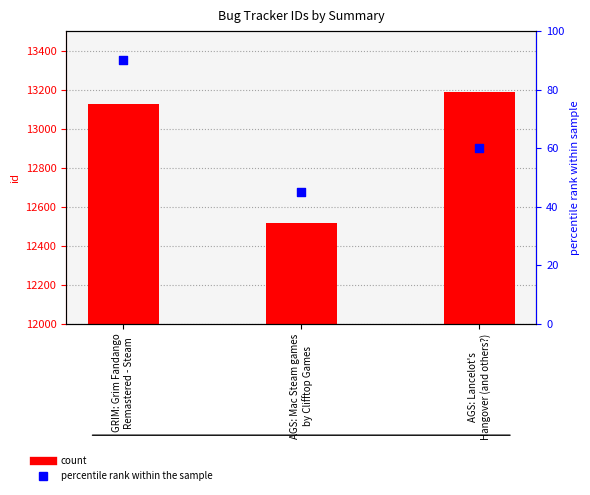

Which series contains the lowest Y value?

percentile rank within the sample